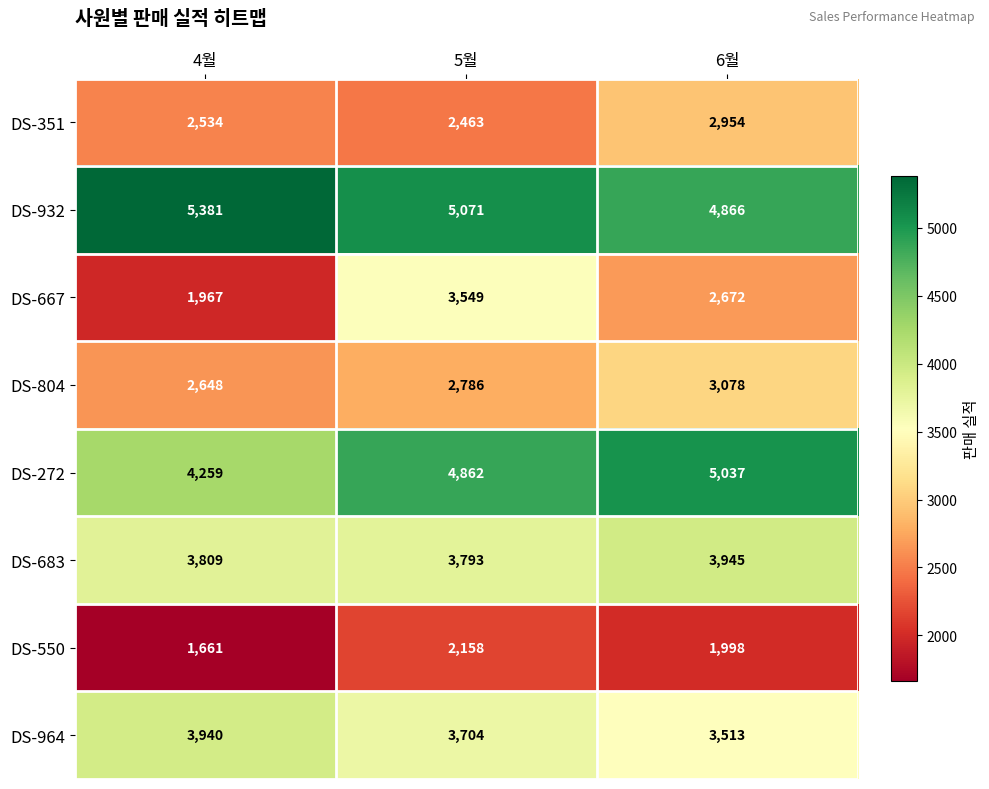

Is it true that DS-804 equals 1691 at 5월?

False